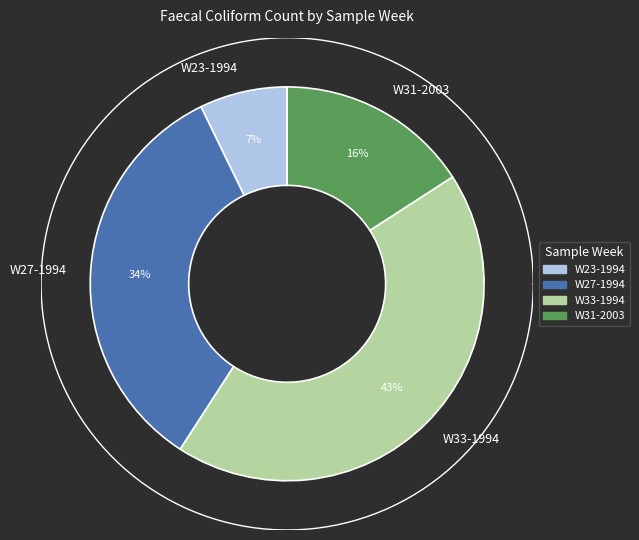

How many slices are in this pie chart?

4